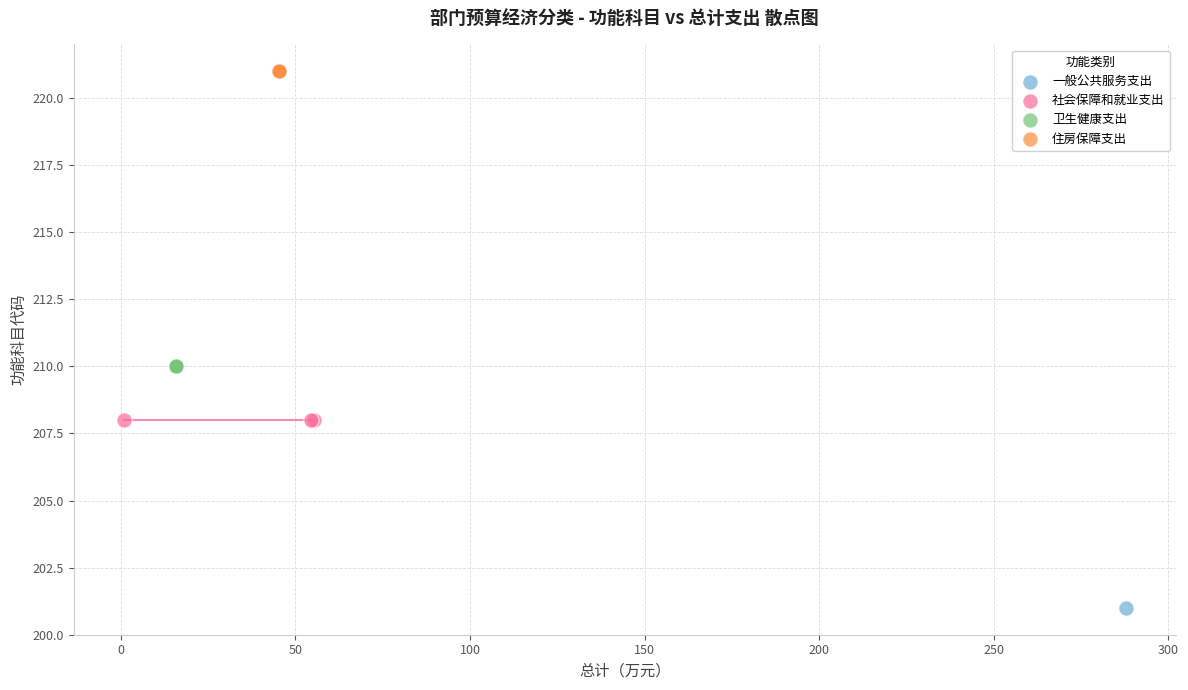

Which series reaches the minimum Y coordinate?

一般公共服务支出